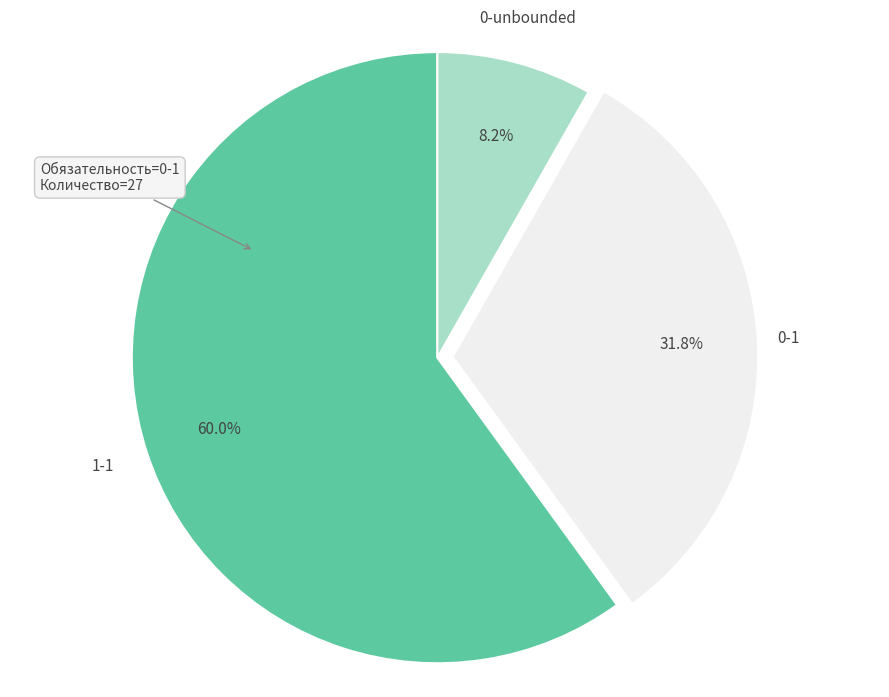

To the nearest percent, what is the combined percentage of 0-unbounded and 0-1?

40%